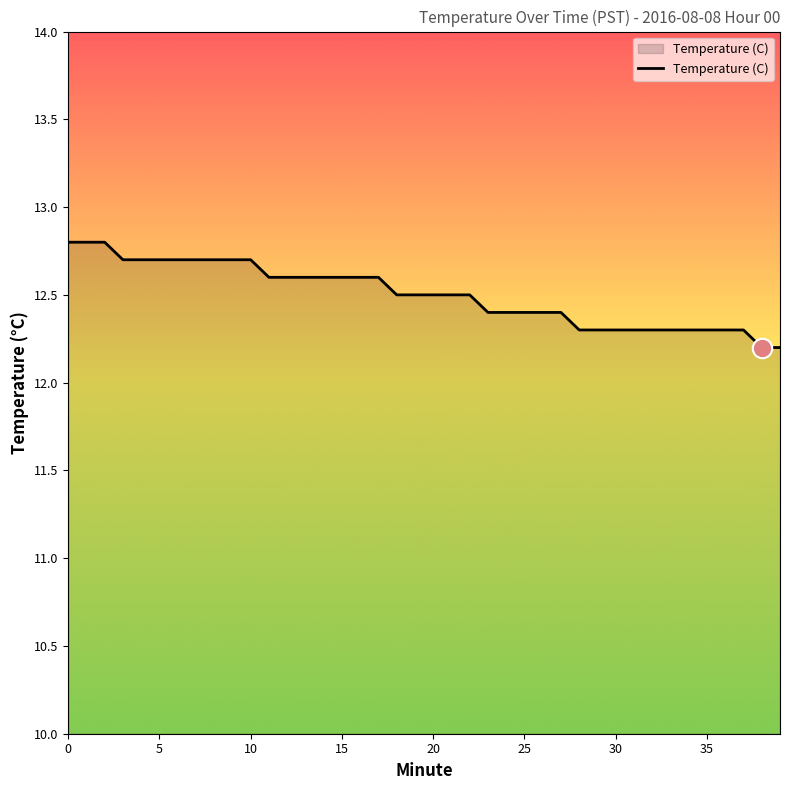

Reading left to right, what are all the values shown in this chart?

12.8	12.8	12.8	12.7	12.7	12.7	12.7	12.7	12.7	12.7	12.7	12.6	12.6	12.6	12.6	12.6	12.6	12.6	12.5	12.5	12.5	12.5	12.5	12.4	12.4	12.4	12.4	12.4	12.3	12.3	12.3	12.3	12.3	12.3	12.3	12.3	12.3	12.3	12.2	12.2